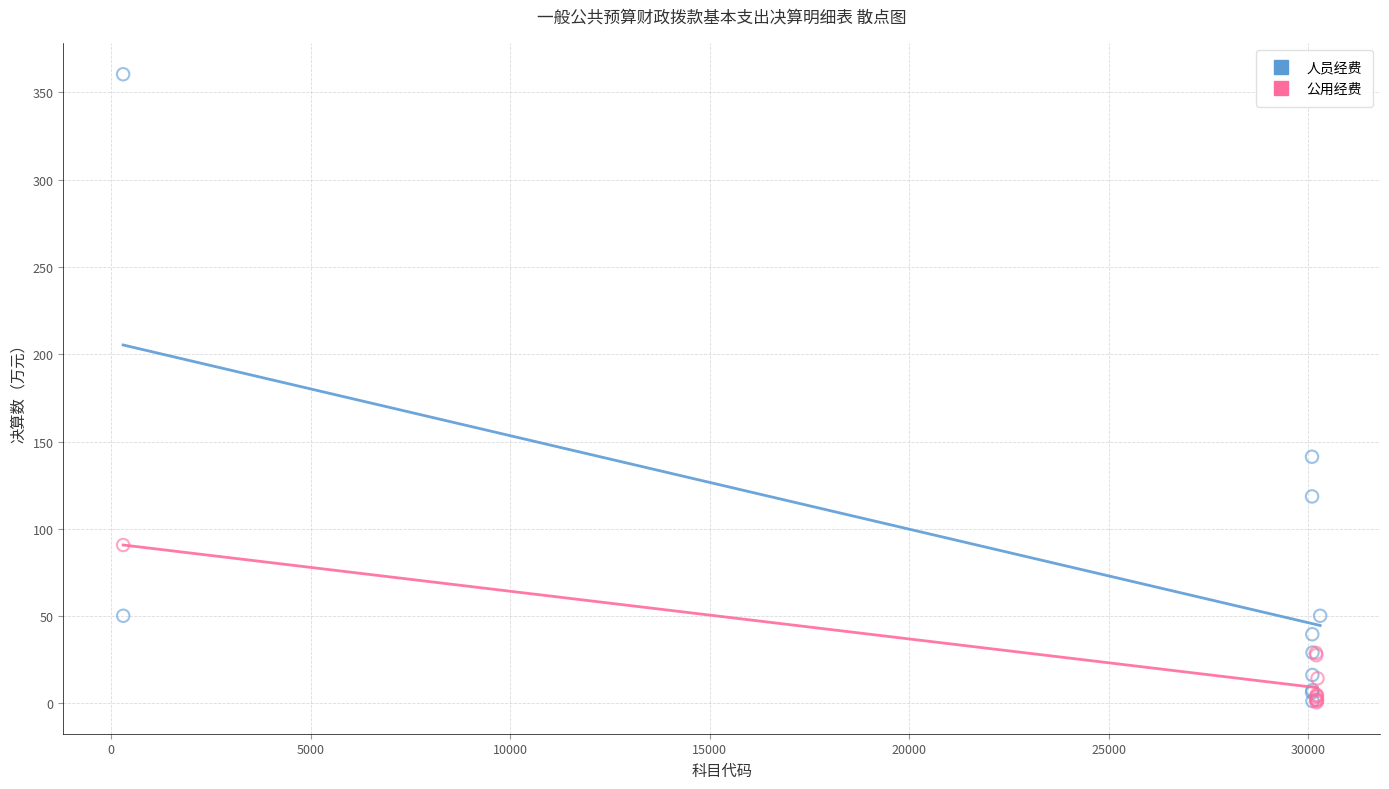

Which series contains the highest Y value?

人员经费